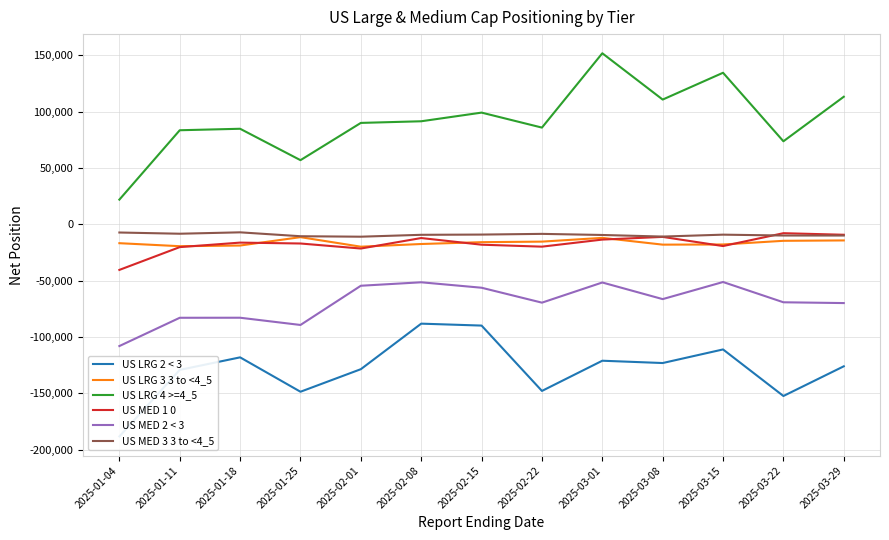

Which series has the largest range (max minus min)?

US LRG 4 >=4_5